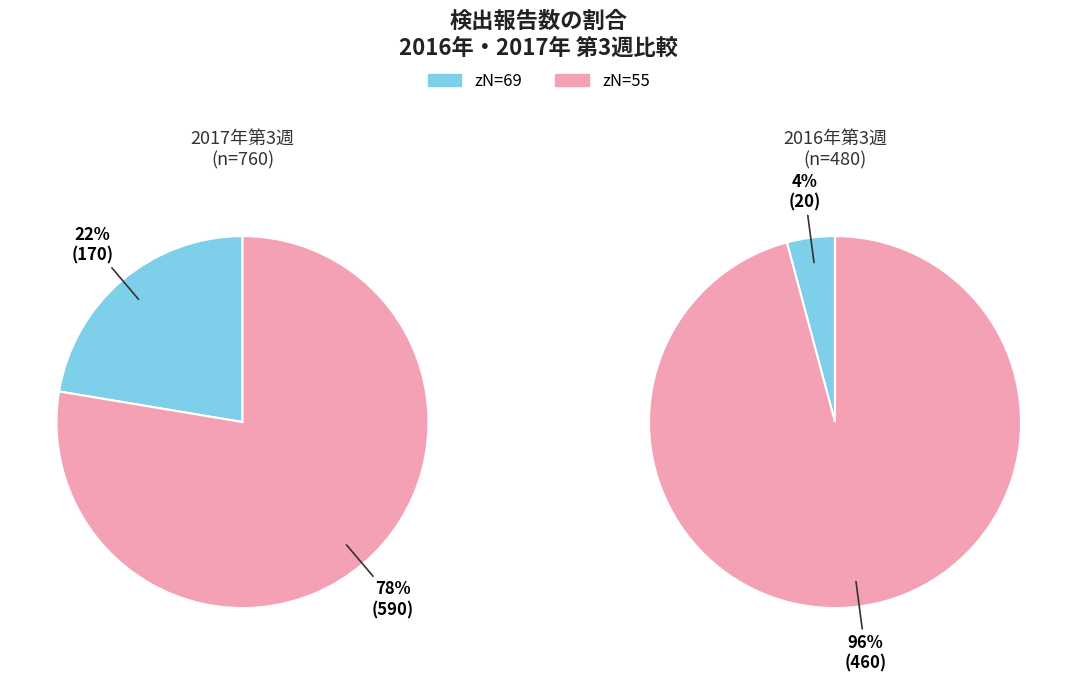

Combined, do 55 and 69 account for over 50%?

Yes